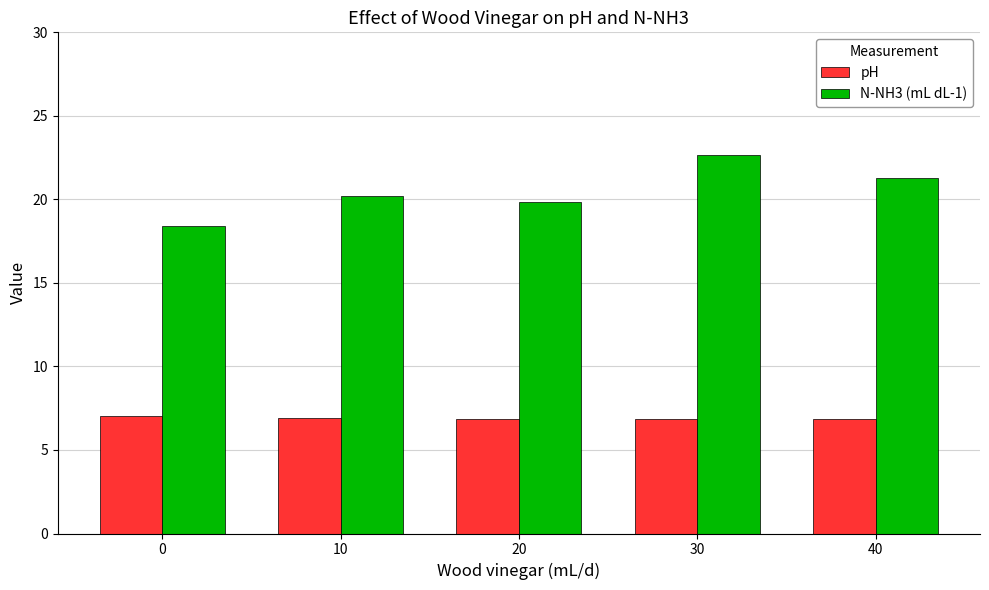

What is the smallest value displayed?

6.8